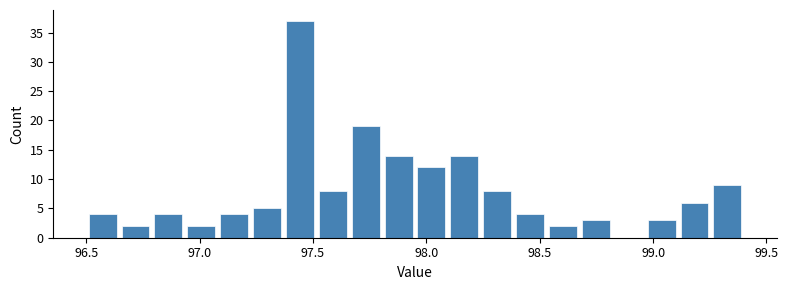

Around what value on the x-axis is the tallest bar? Give the approximate position of its centre, as read against the axis.

97.45